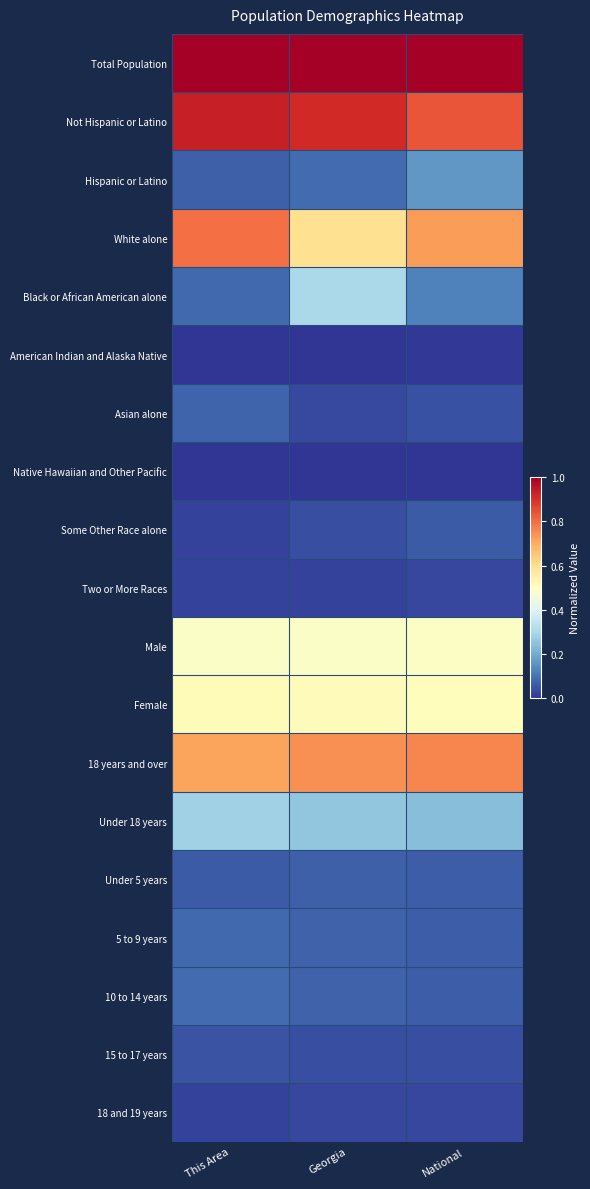

At which category does the chart reach its peak across all series?

This Area